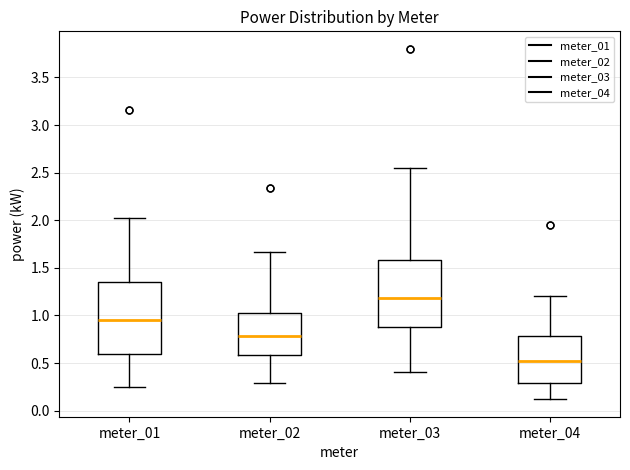

Where is the lower edge of the box for meter_02 on the y-axis? The values are not printed on the chart, so give them approximately, as read against the axis.

0.60